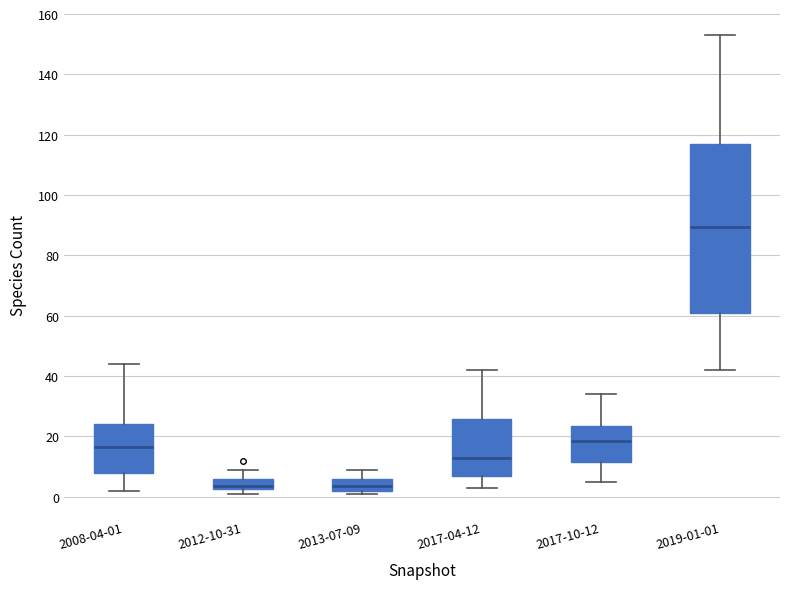

Where is the upper edge of the box for 2019-01-01 on the y-axis? The values are not printed on the chart, so give them approximately, as read against the axis.

118